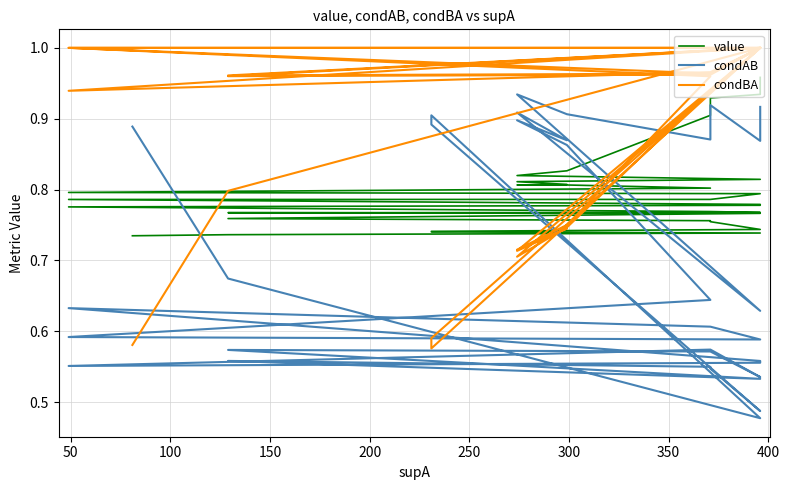

What is the value of the condAB point at the 6th from the left?

0.9